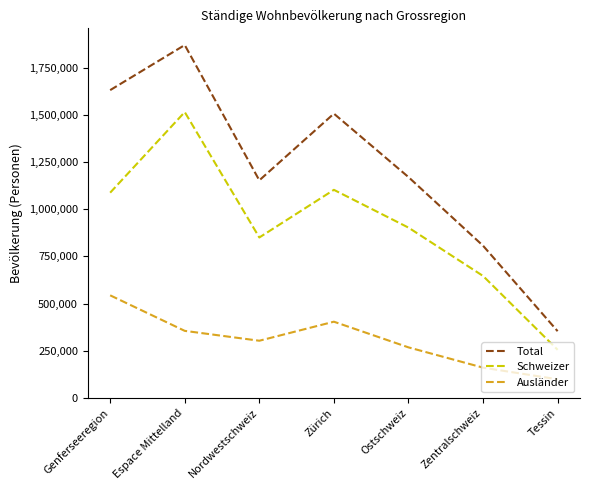

True or false: Schweizer and Ausländer intersect in this chart.

False